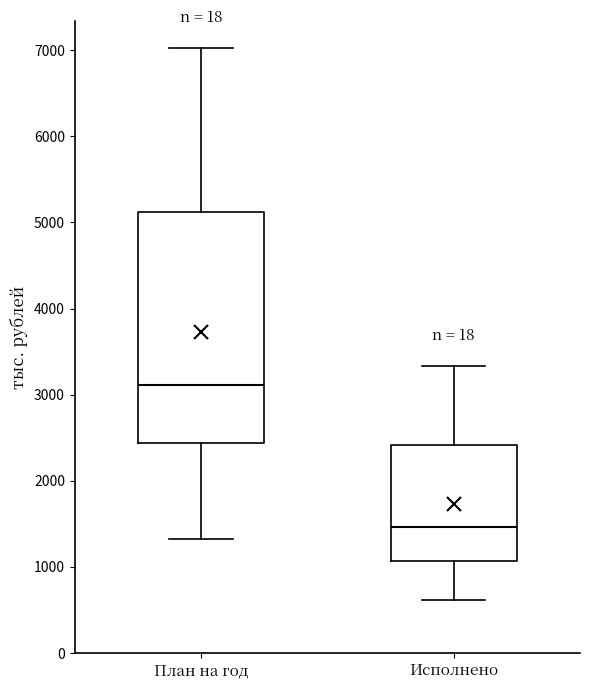

Which box's median line is the highest?

План на год